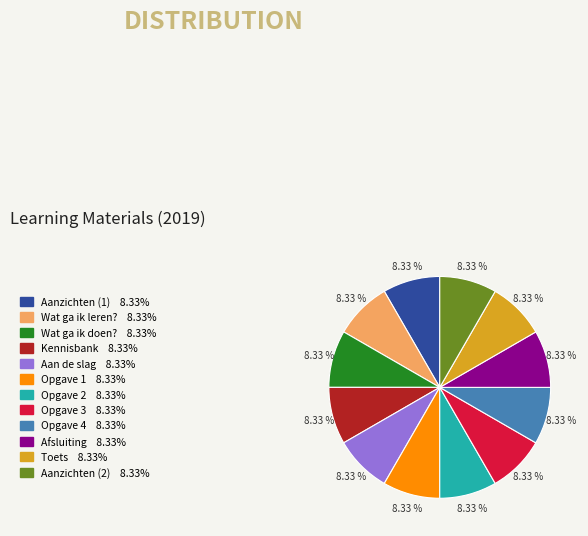

What is the ratio of the value at Aanzichten (1) to the value at Opgave 4?

1.0